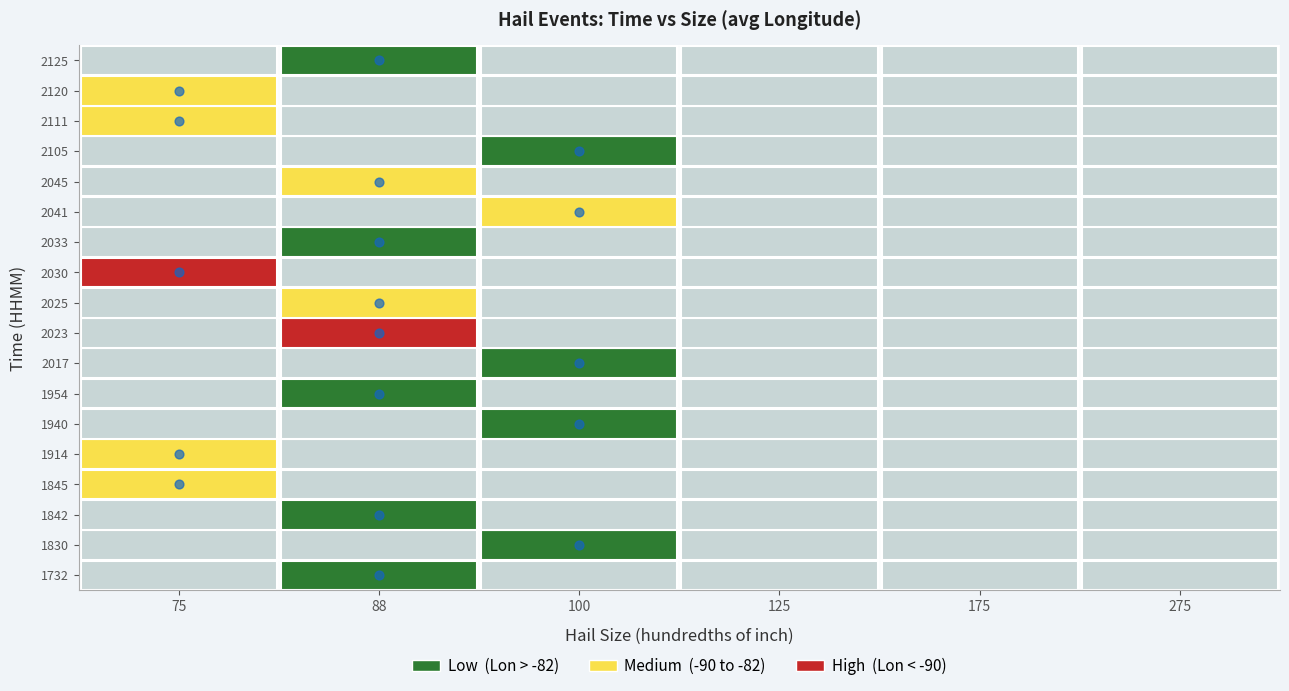

Rank the categories by 275 value from lowest to highest.

0, 1, 2, 3, 4, 5, 6, 7, 8, 9, 10, 11, 12, 13, 14, 15, 16, 17